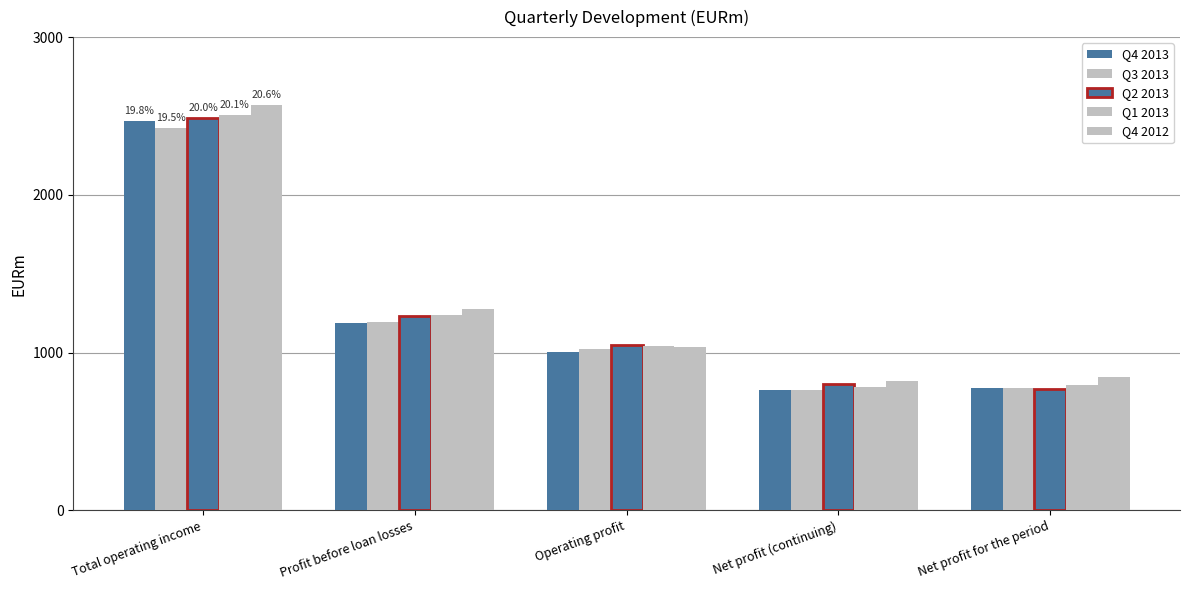

What is the difference between the Q4 2012 values at Net profit for the period and Profit before loan losses?

433